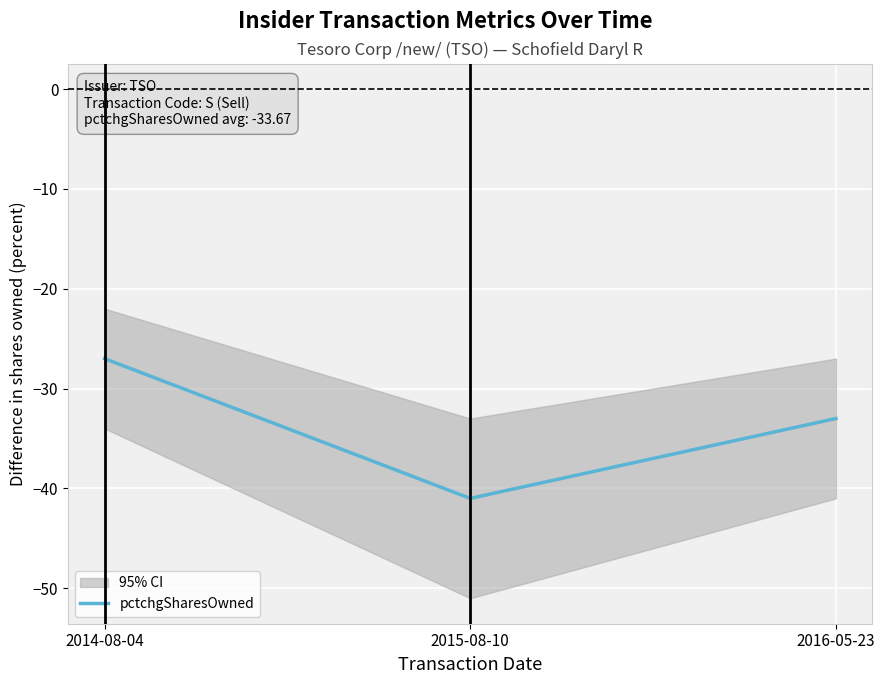

Where does the data first go above -33?

2014-08-04